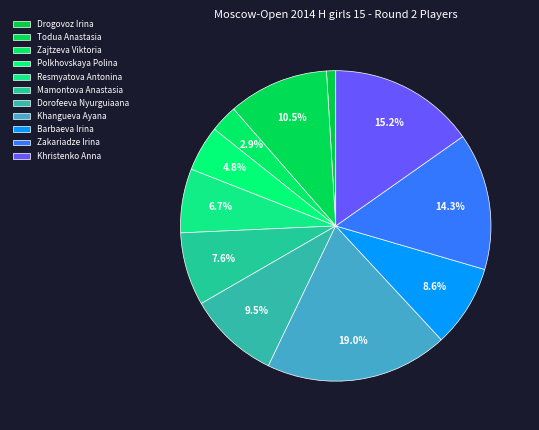

How many segments does this pie chart have?

11